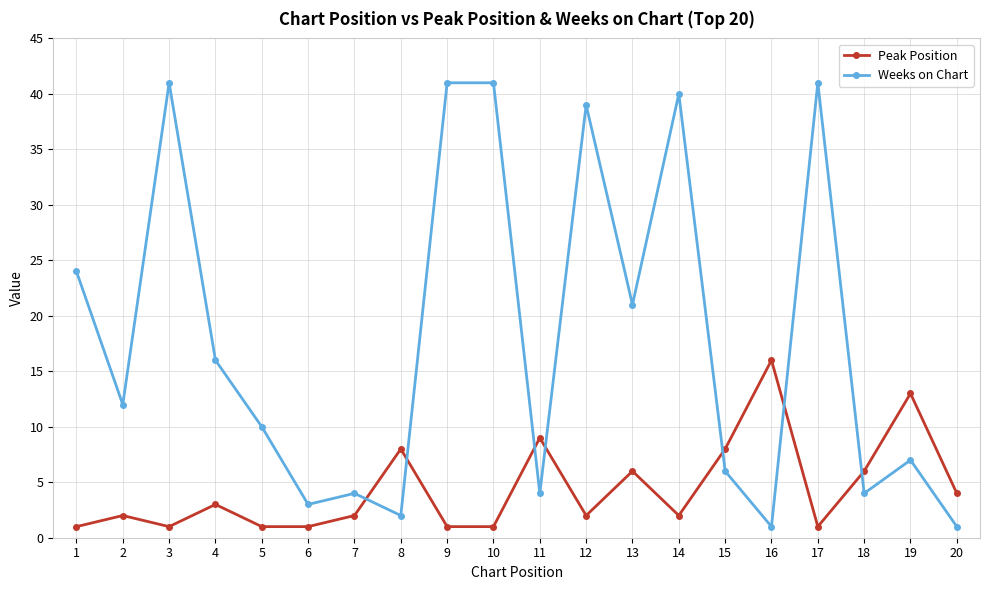

How many lines are shown in the chart?

2